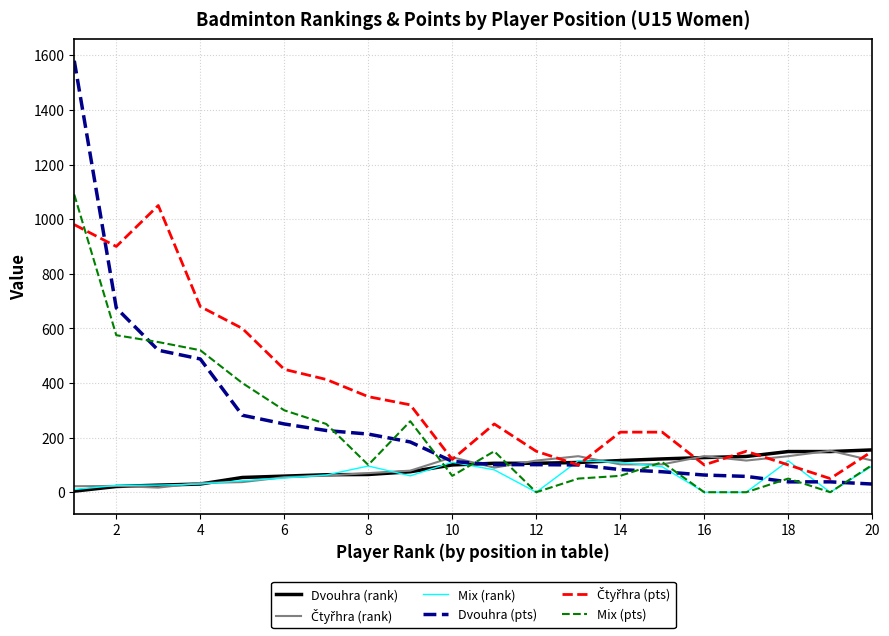

What is the maximum value for Mix (pts)?

1090